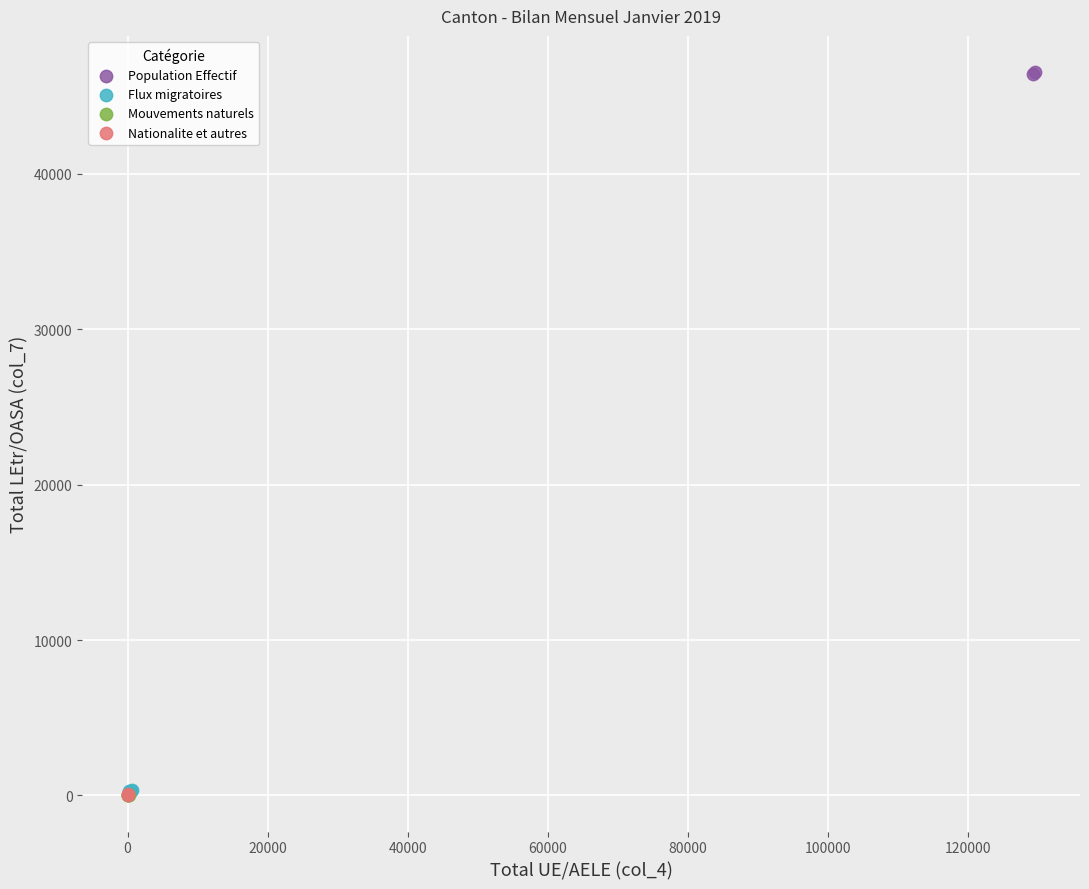

What are all the series names shown in the legend?

Population Effectif, Flux migratoires, Mouvements naturels, Nationalite et autres